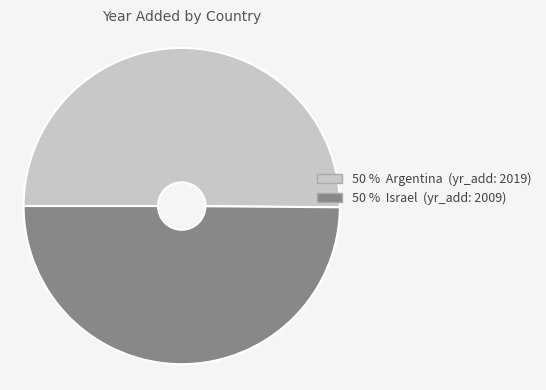

How many segments does this pie chart have?

2